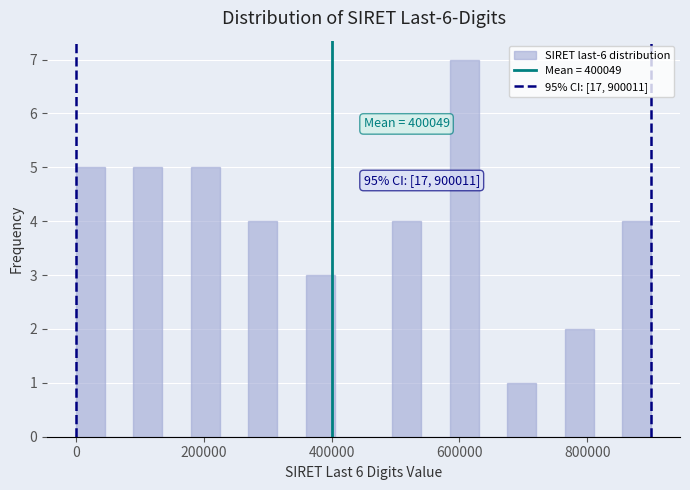

Around what value on the x-axis is the tallest bar? Give the approximate position of its centre, as read against the axis.

600000